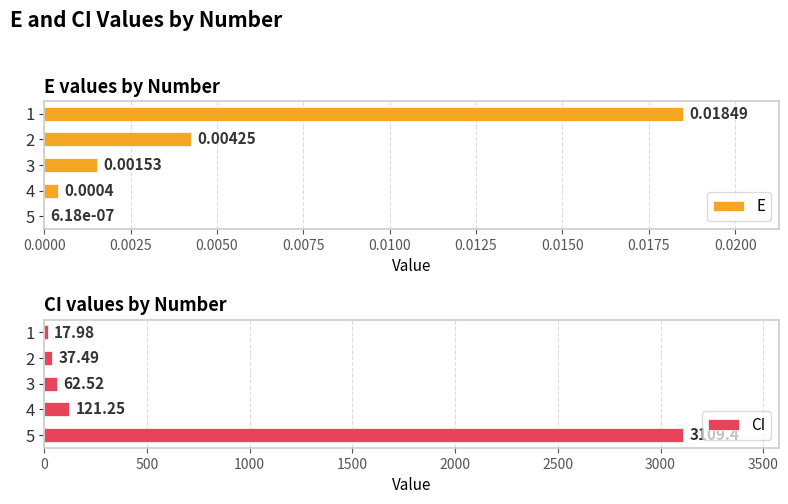

How many series are shown in this chart?

2